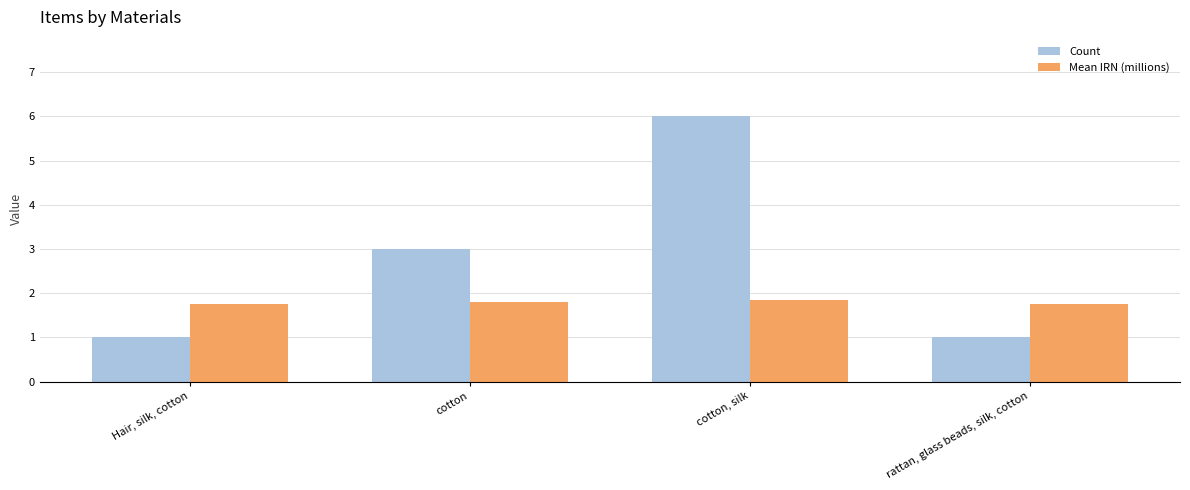

What is the difference between the maximum and minimum values in the Count series?

5.0